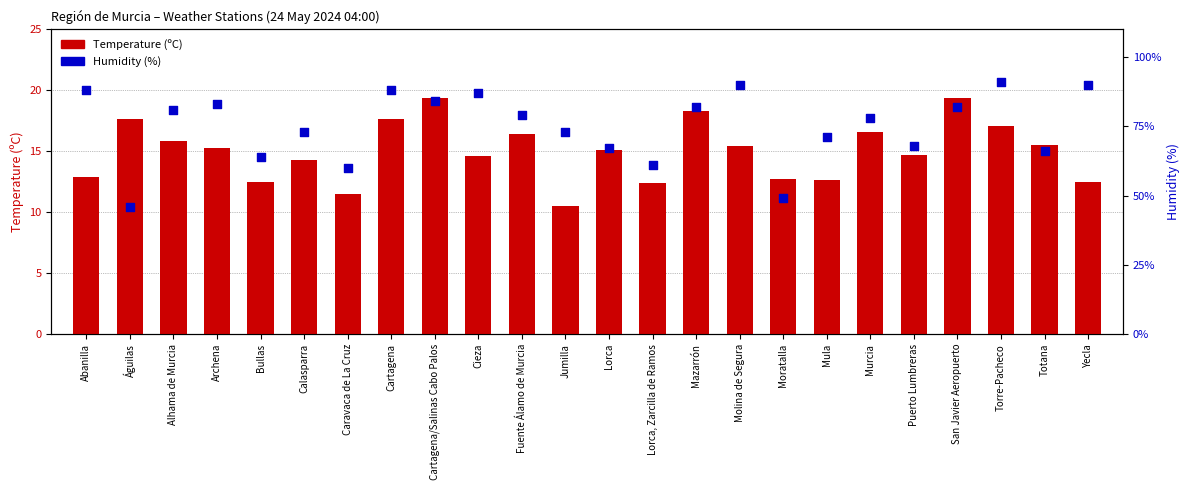

At how many categories does at least one series exceed 58?

22